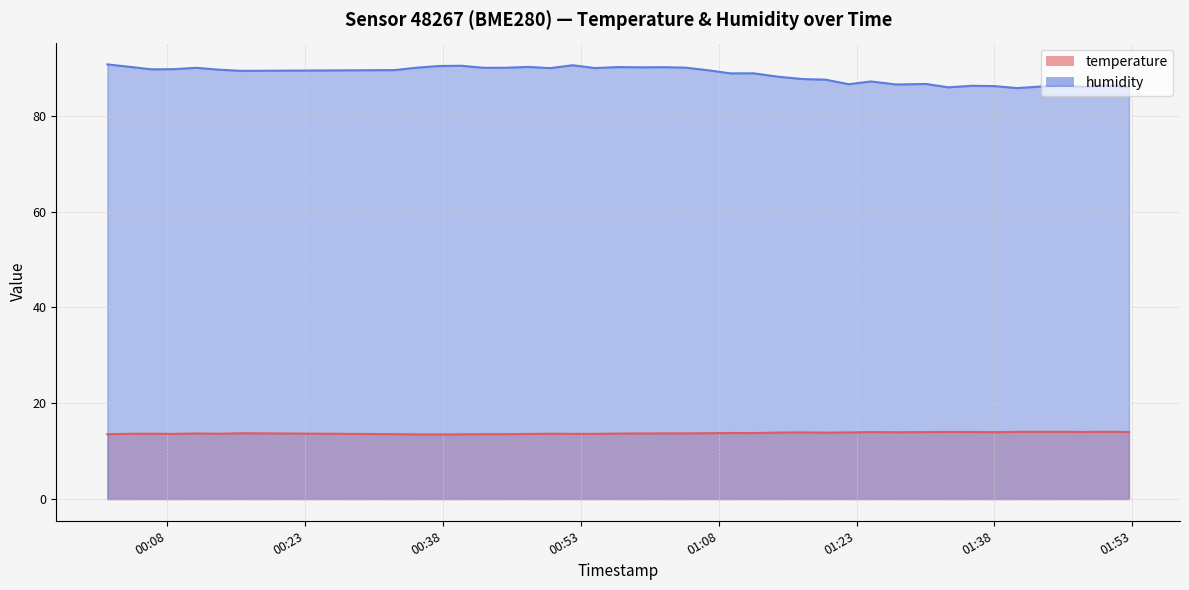

What position from the left is 2023-08-07T01:42:53?

36